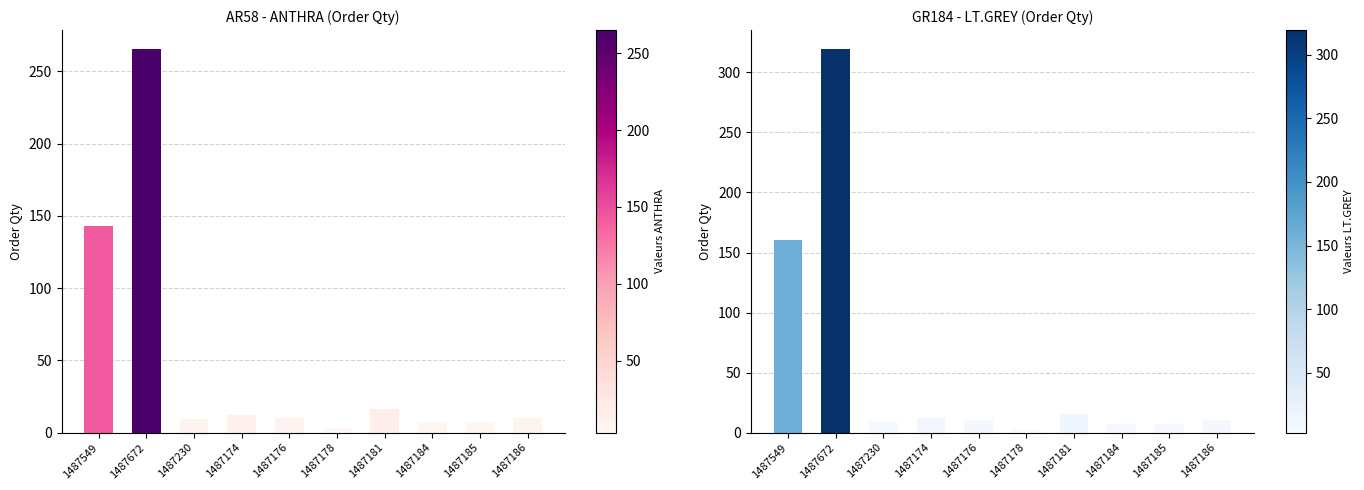

The GR184 - LT.GREY series shows 14.6 at 1487230. True or false?

False